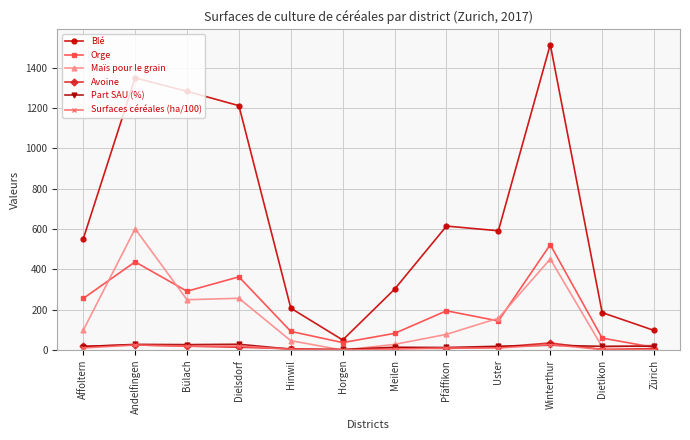

True or false: Avoine has more than 1 points higher than both neighbors.

True